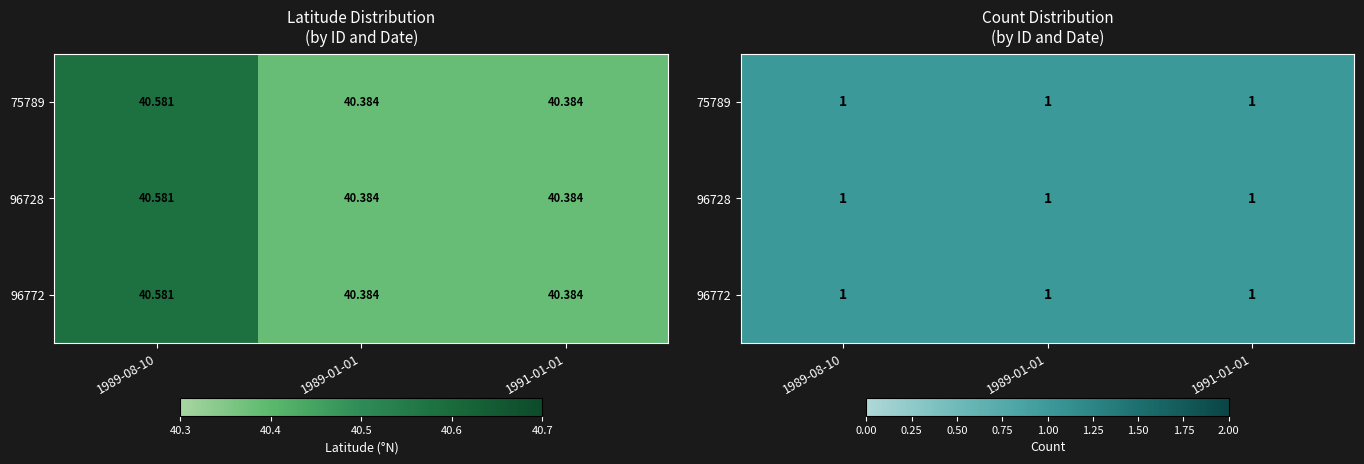

Reading left to right, extract all data points from this chart.

75789: 1989-08-10=40.6	1989-01-01=40.4	1991-01-01=40.4
96728: 1989-08-10=40.6	1989-01-01=40.4	1991-01-01=40.4
96772: 1989-08-10=40.6	1989-01-01=40.4	1991-01-01=40.4